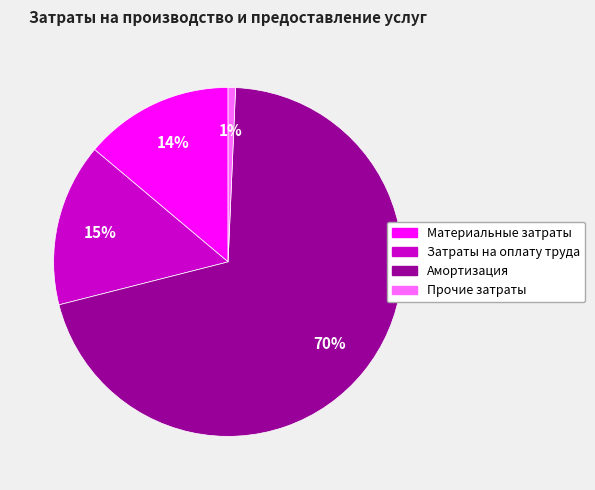

Count the number of slices in the pie.

4